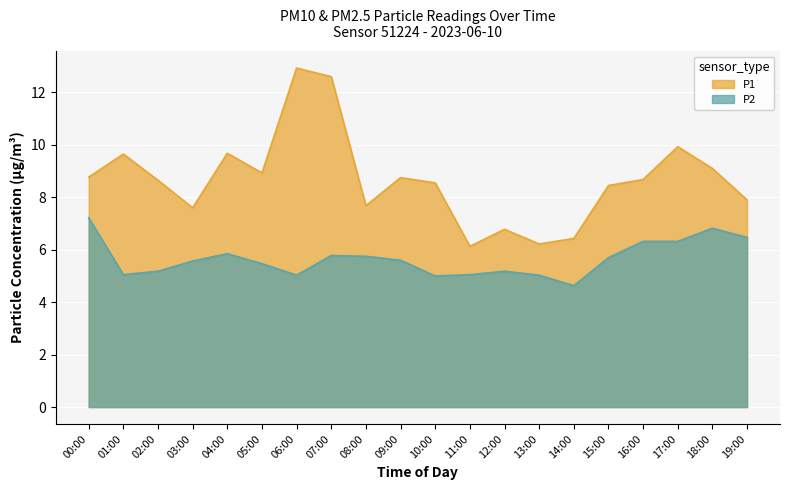

What is the label of the 7th point from the left?

06:00